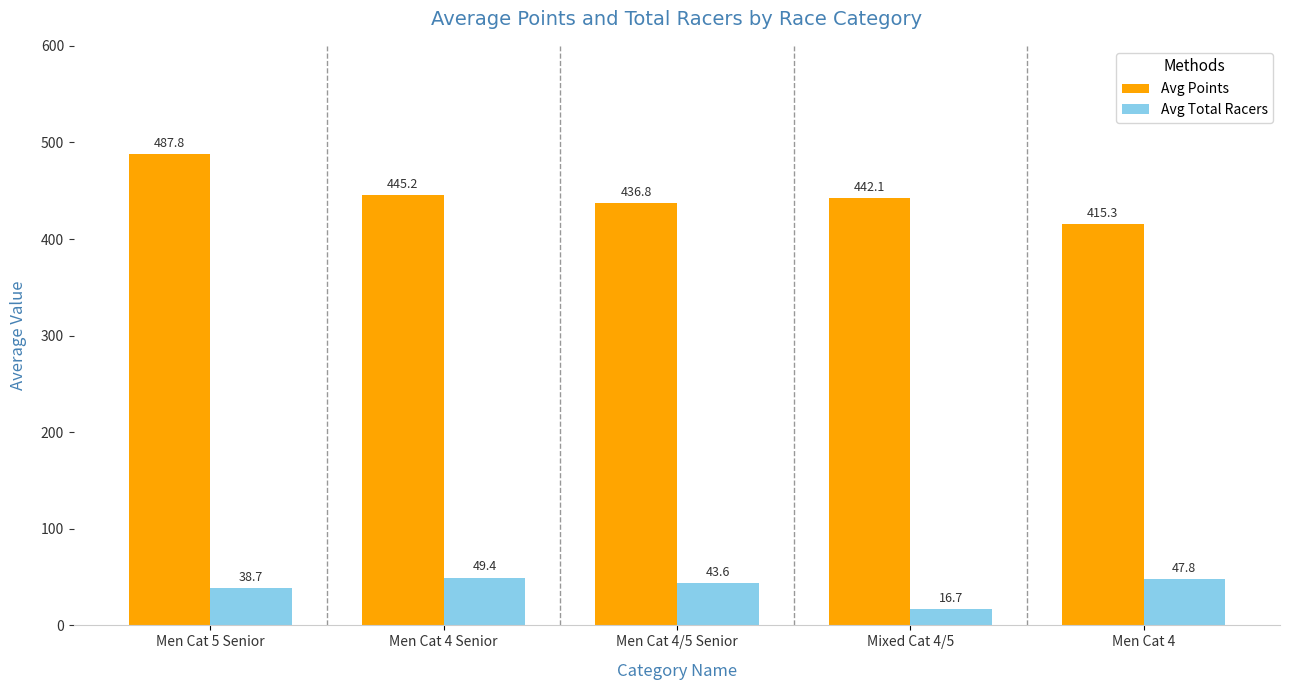

Which series has the widest spread of values?

Avg Points